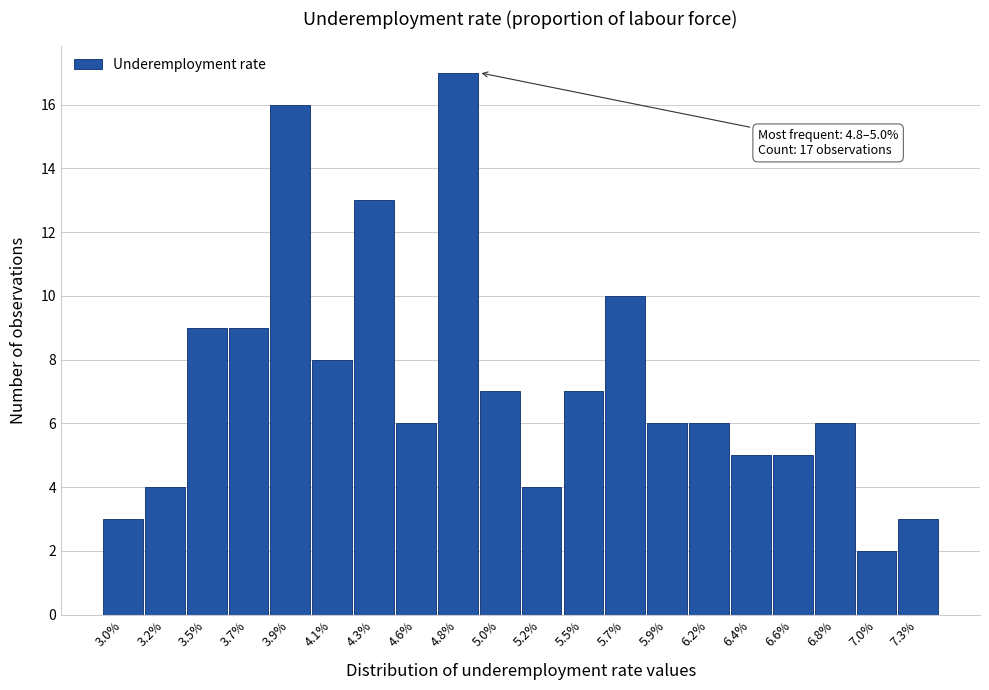

Reading left to right, transcribe all the data shown in this chart.

3.0%=3	3.2%=4	3.5%=9	3.7%=9	3.9%=16	4.1%=8	4.3%=13	4.6%=6	4.8%=17	5.0%=7	5.2%=4	5.5%=7	5.7%=10	5.9%=6	6.2%=6	6.4%=5	6.6%=5	6.8%=6	7.0%=2	7.3%=3